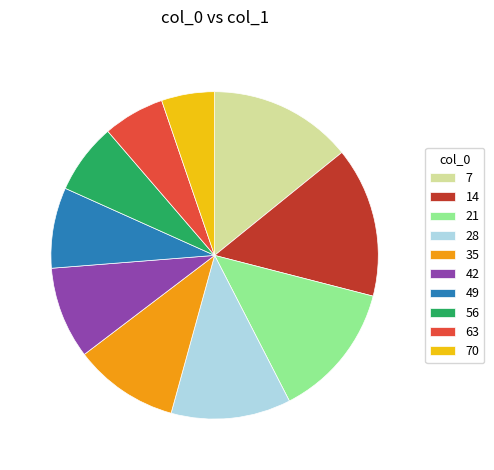

Is there any slice that represents more than half of the pie?

No